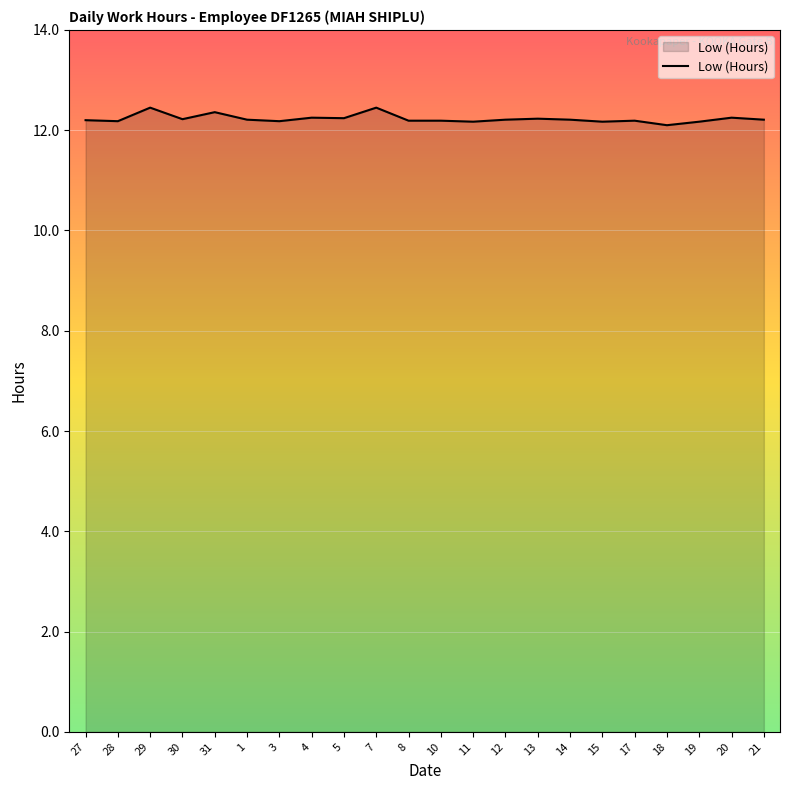

Approximately how many times larger is the value at 12 compared to 19?

1.0